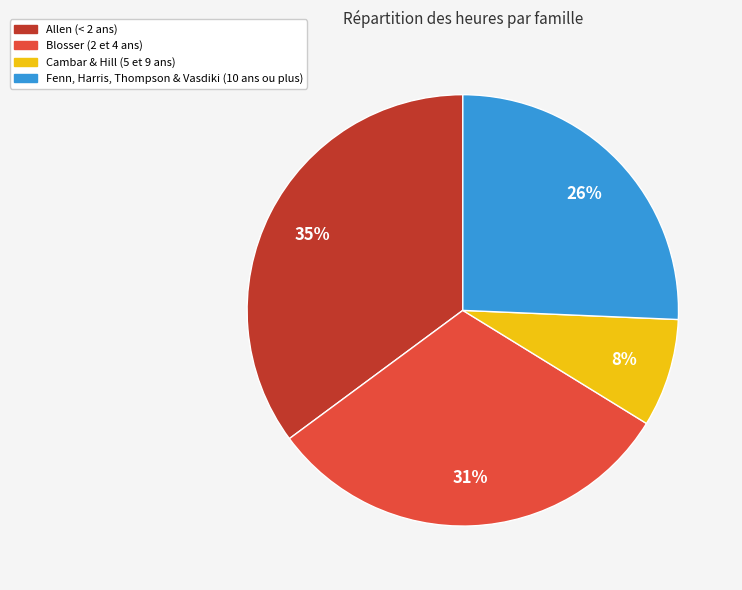

Is there a majority slice in this chart?

No